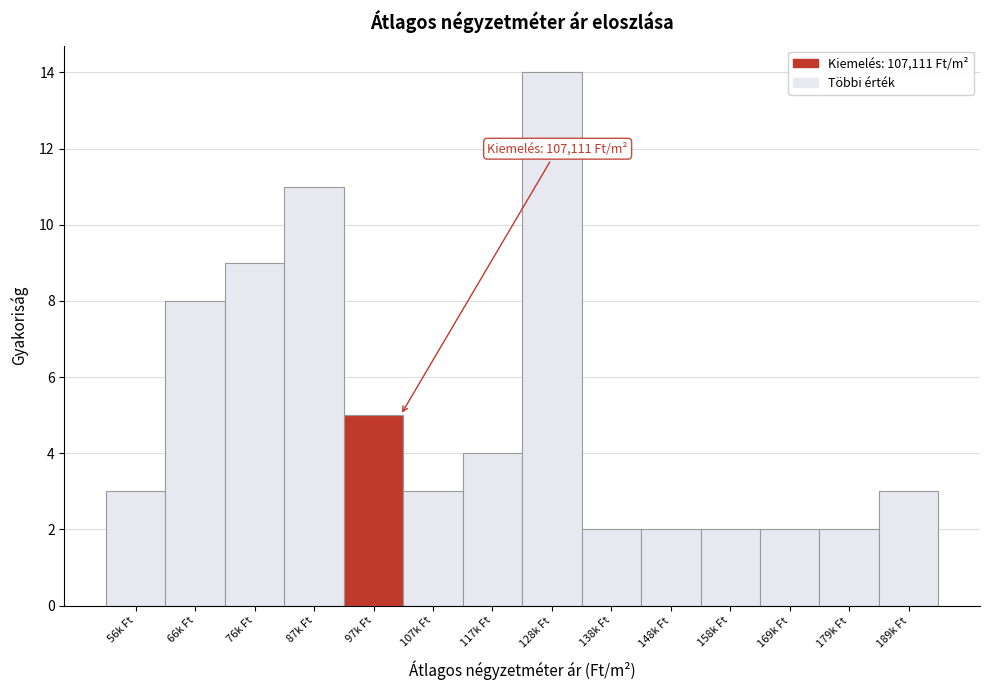

Reading right to left, list all the values displayed in this chart.

3	2	2	2	2	2	14	4	3	5	11	9	8	3